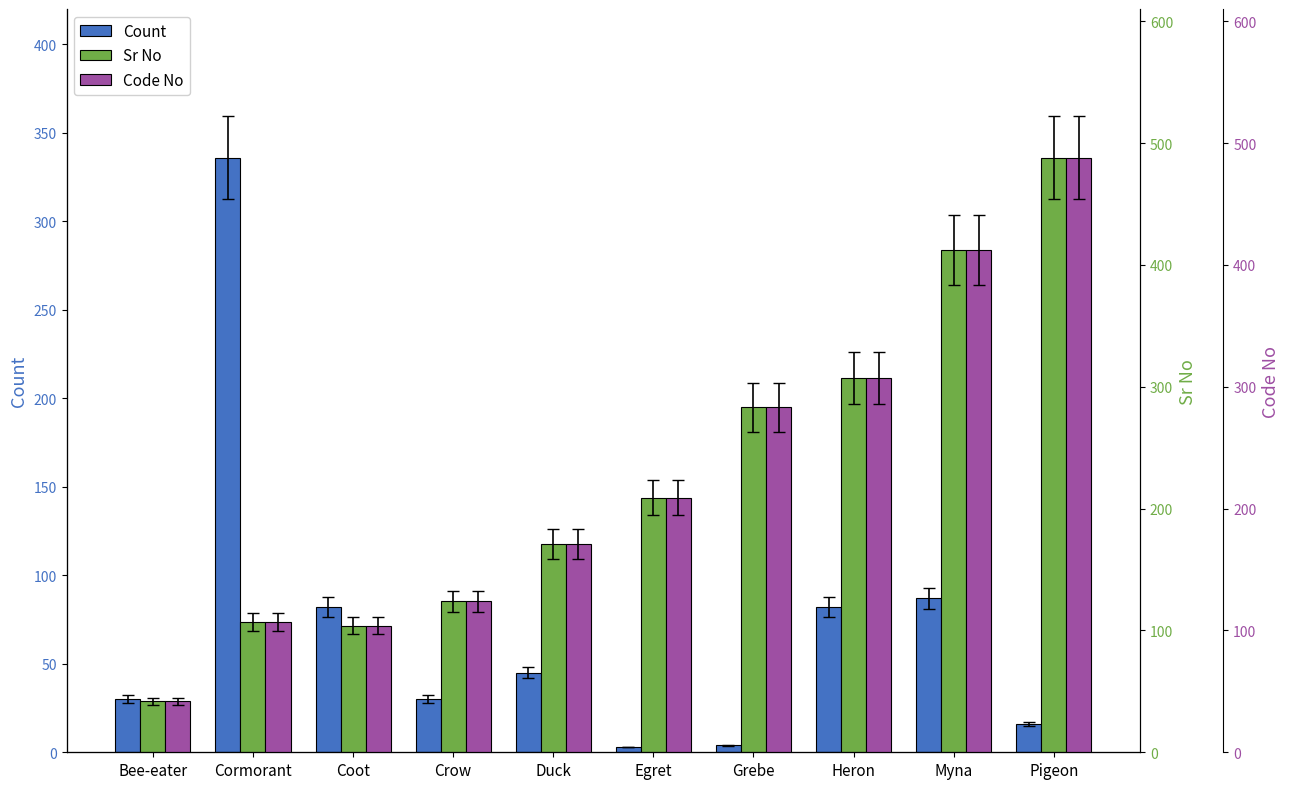

What is the difference between the Count values at Heron and Cormorant?

254